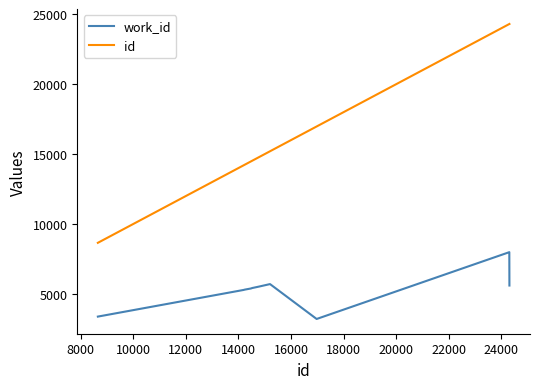

Rank the series by their average value, from lowest to highest.

work_id, id